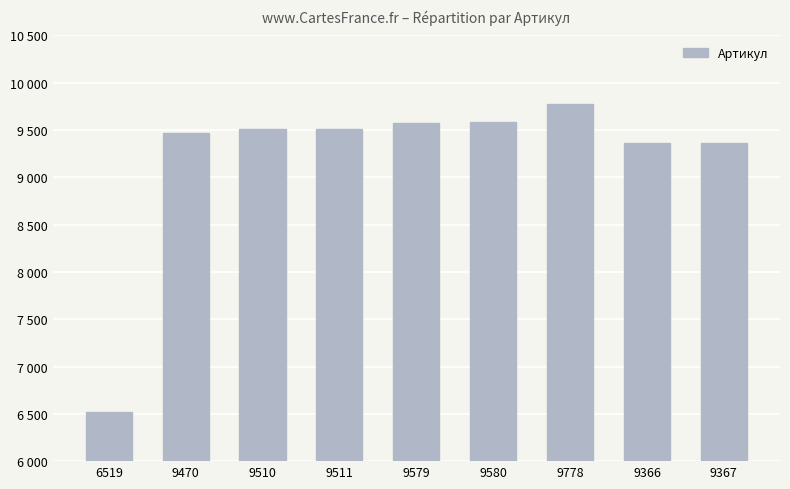

Are the bars horizontal?

No